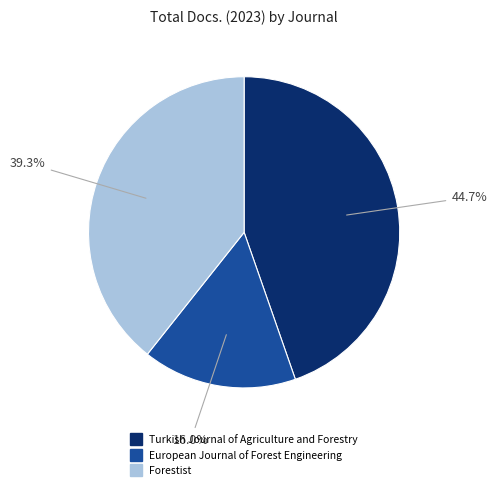

What percentage do European Journal of Forest Engineering and Forestist together represent?

55.3%